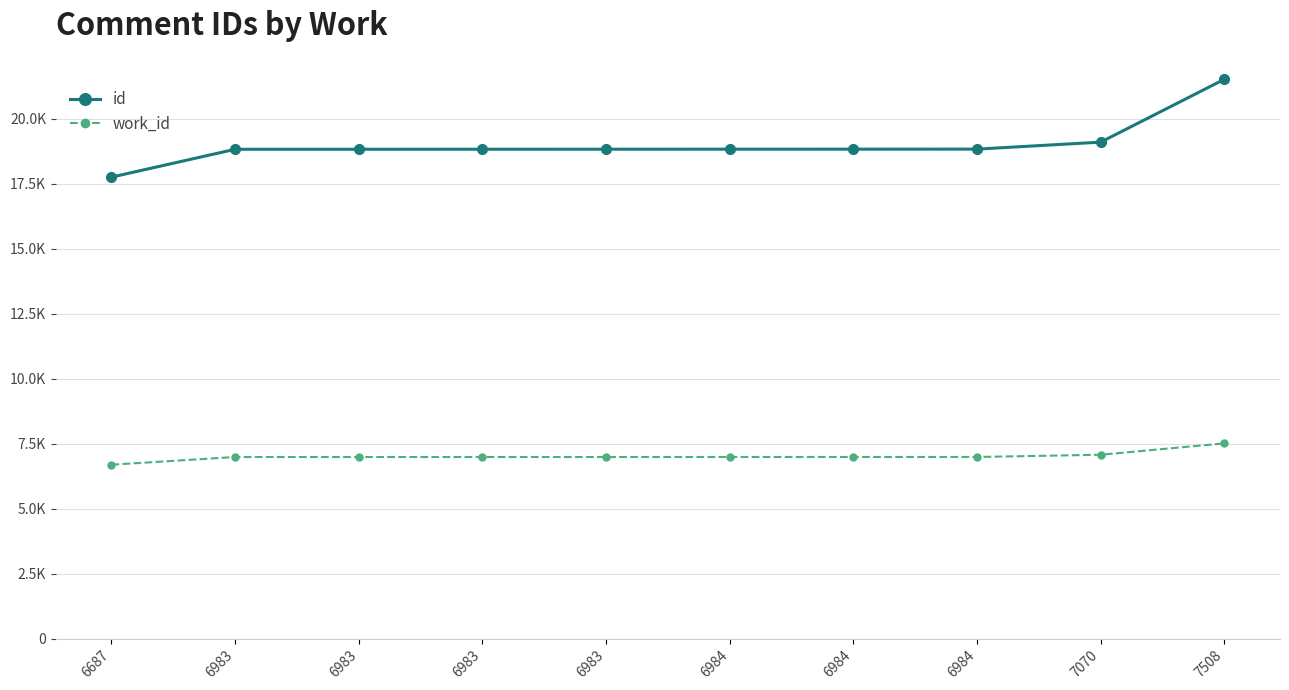

Rank the series by their average value, from lowest to highest.

work_id, id